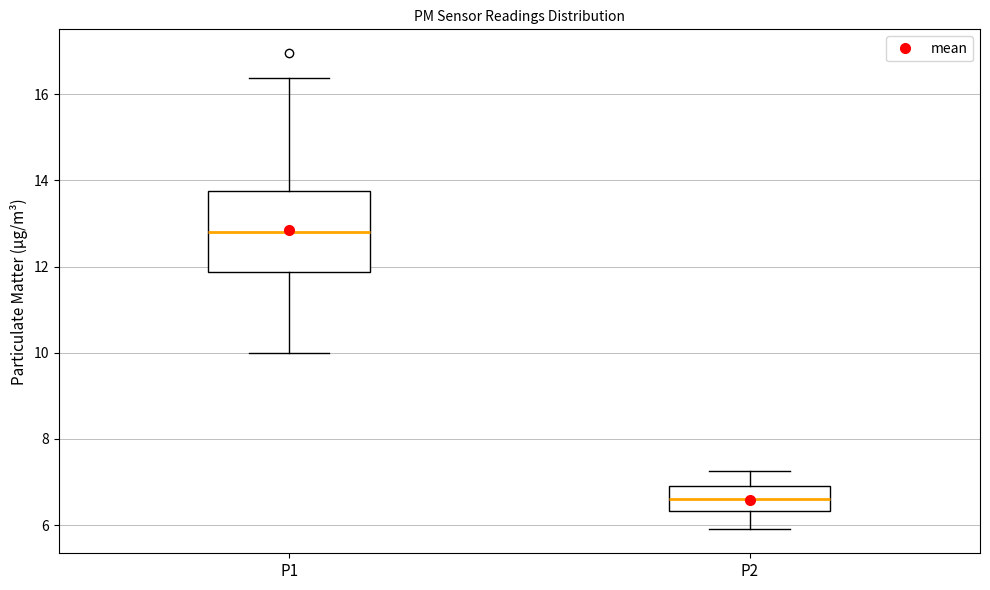

Reading left to right, transcribe this box plot: for each box, give where its median line is, the range the box spans, and where its two whiskers end, as read against the y-axis. The values are not printed on the chart, so give them approximately, as read against the axis.

P1: median 12.8, box 11.8 to 13.8, whiskers 10.0 to 16.4
P2: median 6.6, box 6.4 to 7.0, whiskers 6.0 to 7.2